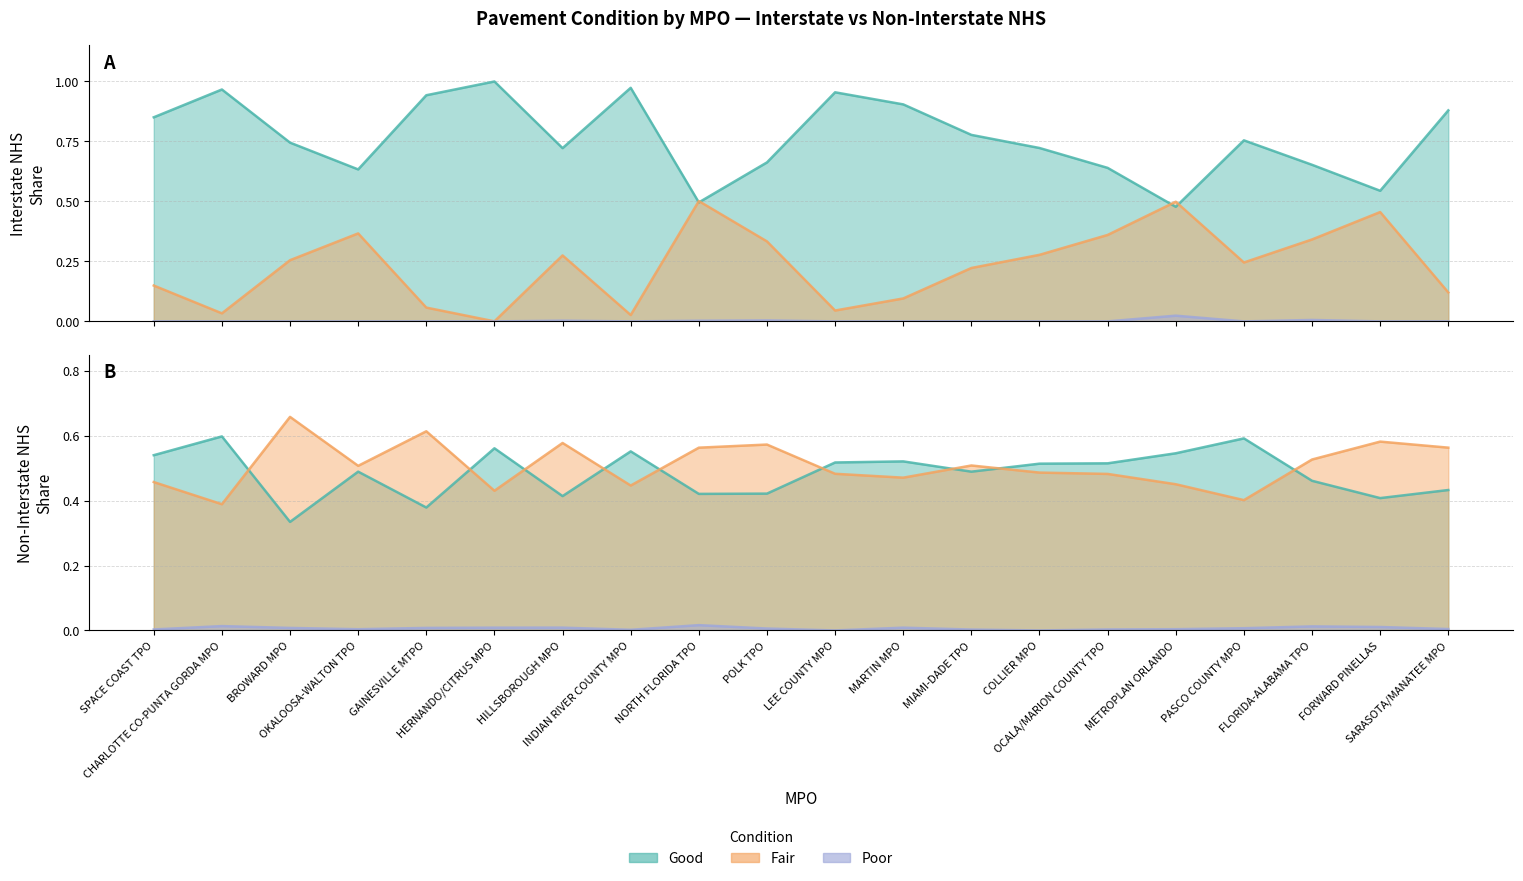

What is the label of the 9th point from the left?

NORTH FLORIDA TPO